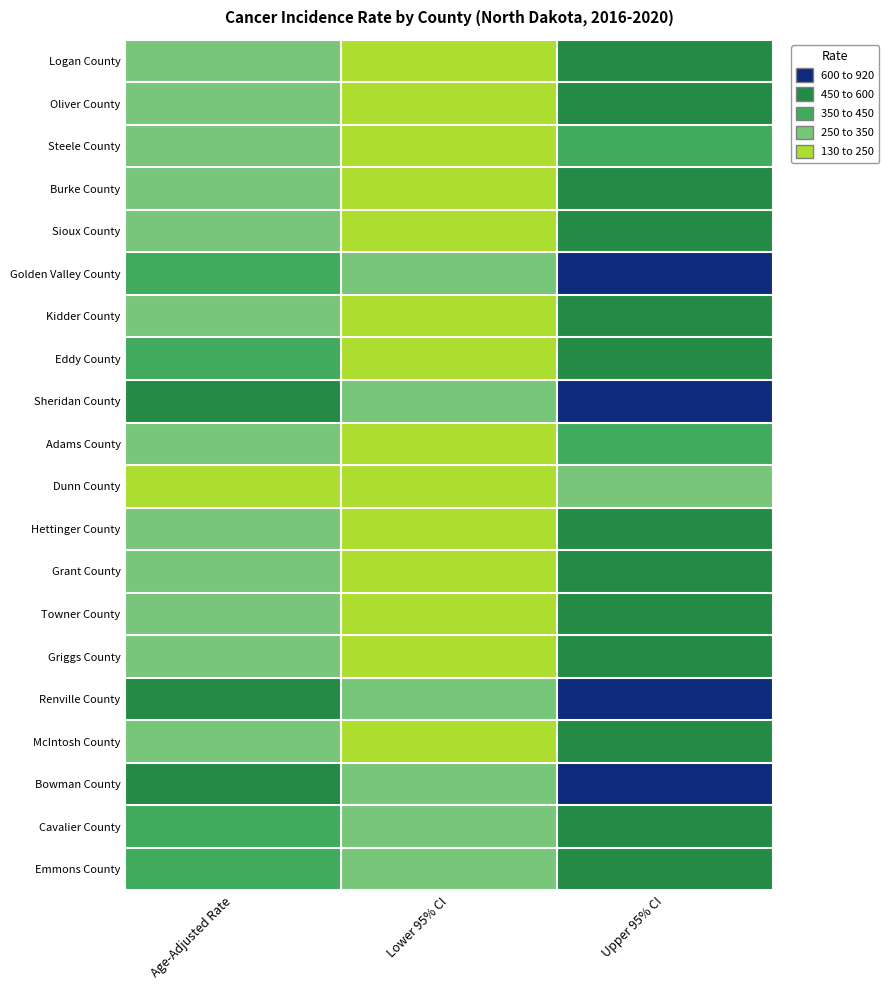

At which category is the sum across all series the highest?

Upper 95% CI